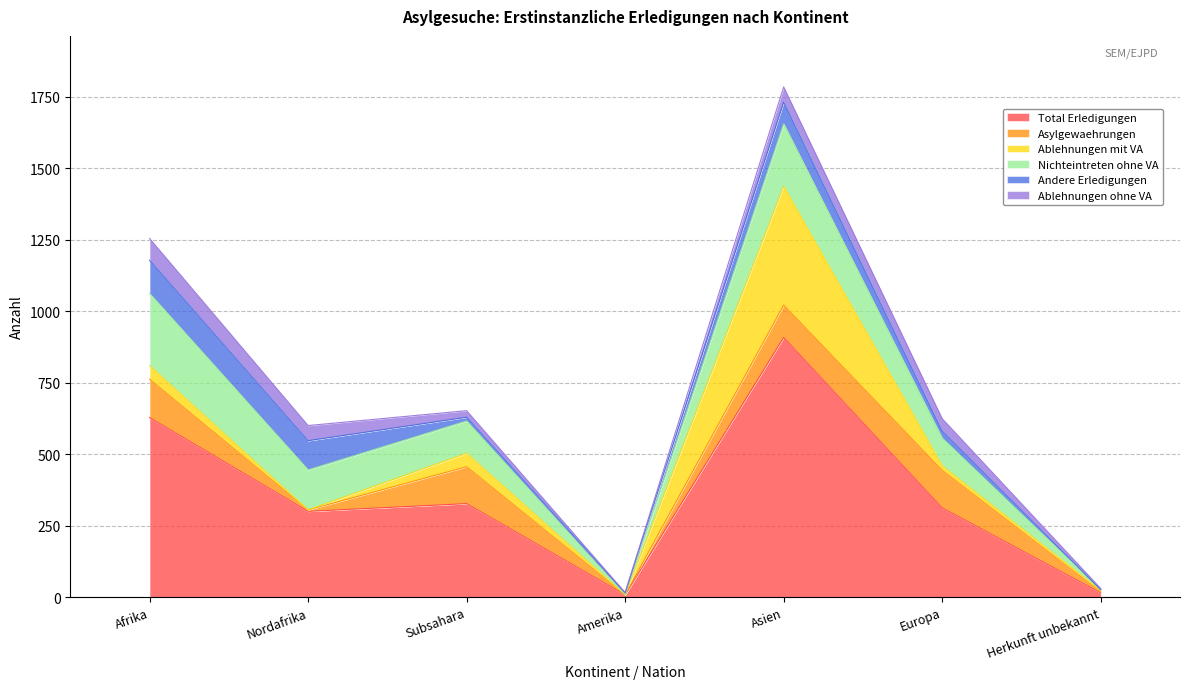

Rank the categories by Total Erledigungen value from highest to lowest.

Asien, Afrika, Subsahara, Europa, Nordafrika, Herkunft unbekannt, Amerika